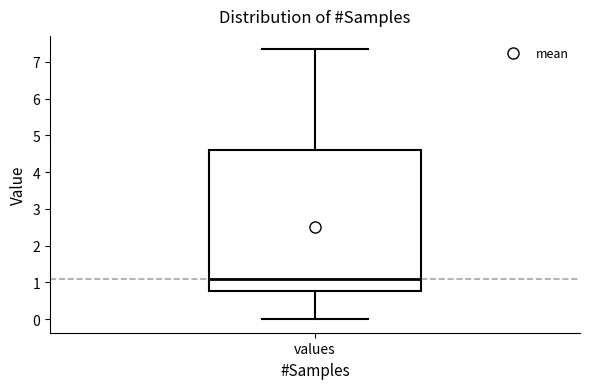

Where does the median line of the box for values sit on the y-axis? The values are not printed on the chart, so give them approximately, as read against the axis.

1.1